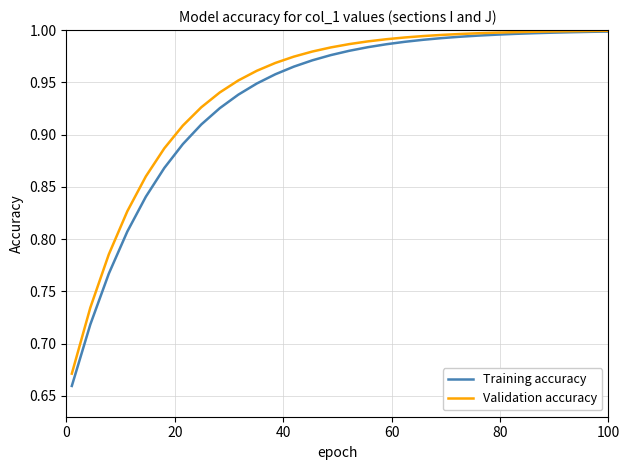

Does the chart display data point markers on the line(s)?

No